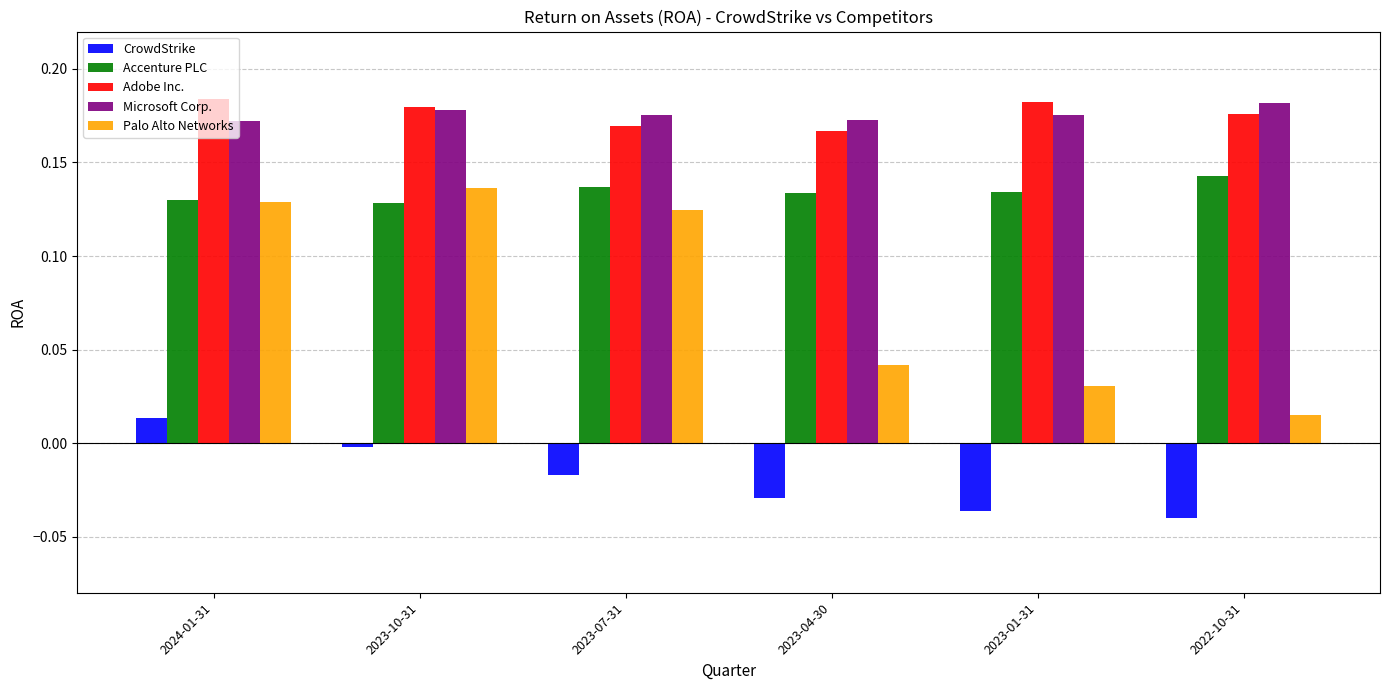

What is the sum of the Adobe Inc. values at 2023-07-31 and 2022-10-31?

0.3